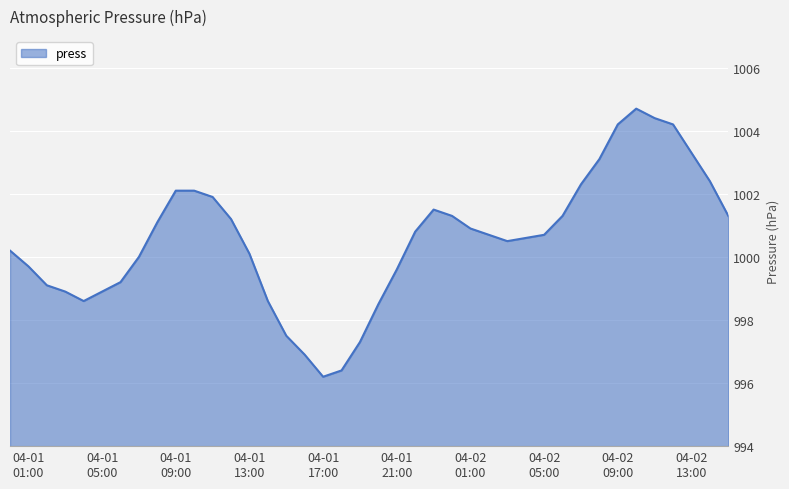

What is the minimum value shown in the chart?

996.2